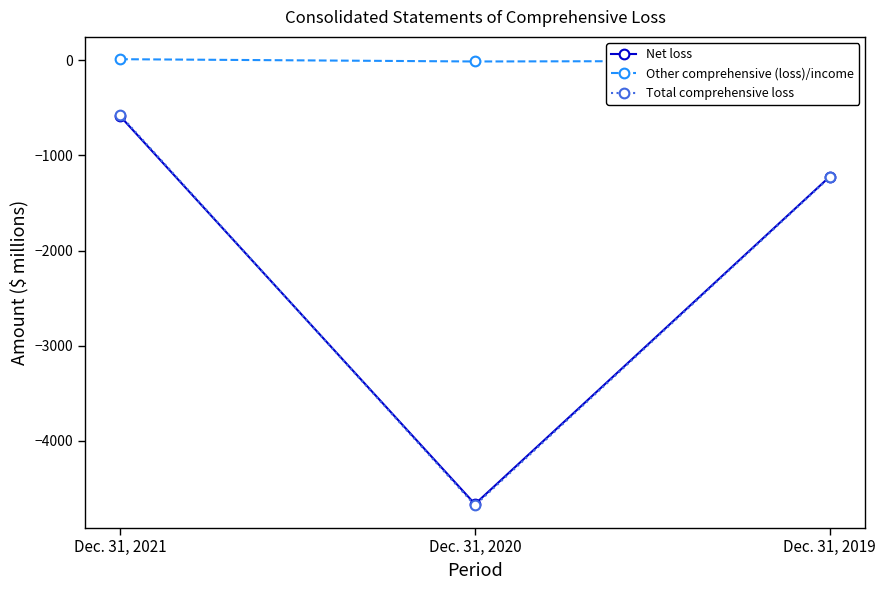

What is the difference between the maximum and minimum values in the Other comprehensive (loss)/income series?

24